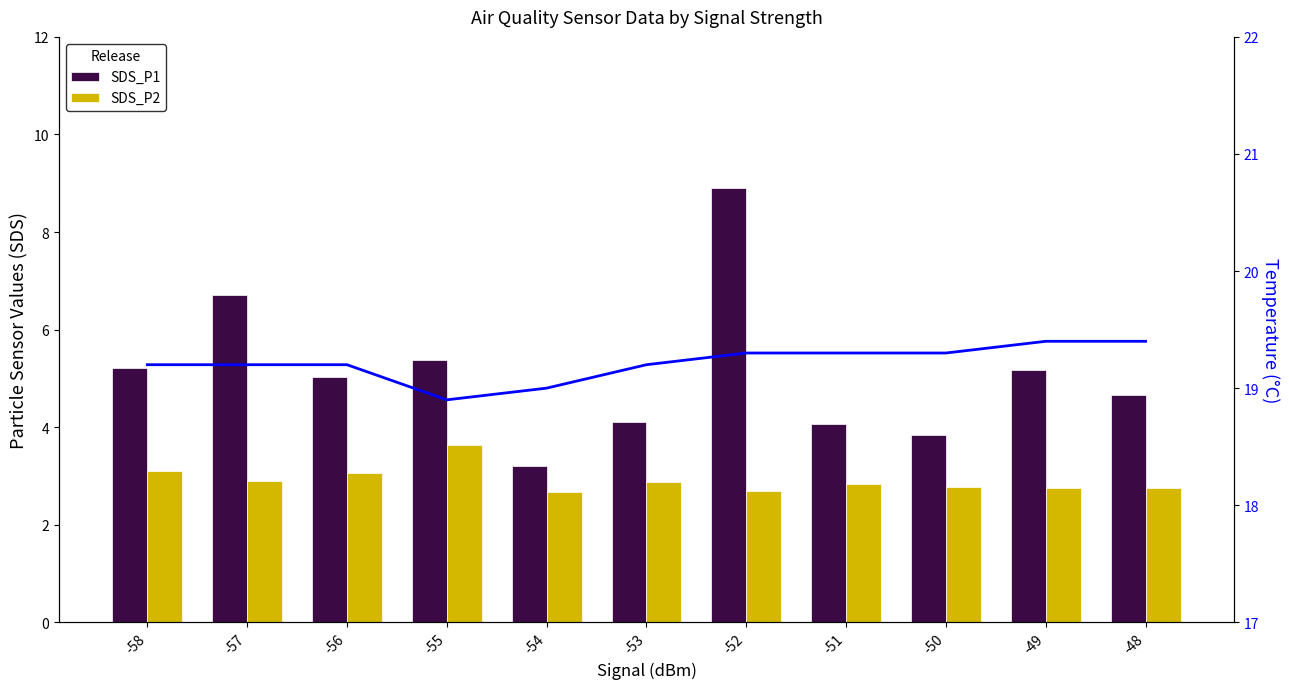

At which label does SDS_P2 reach its minimum?

-54